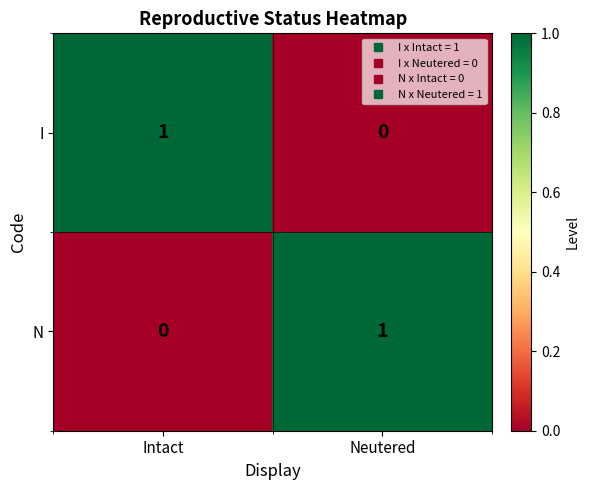

Is the value of N at Neutered greater than the value of I at Neutered?

Yes